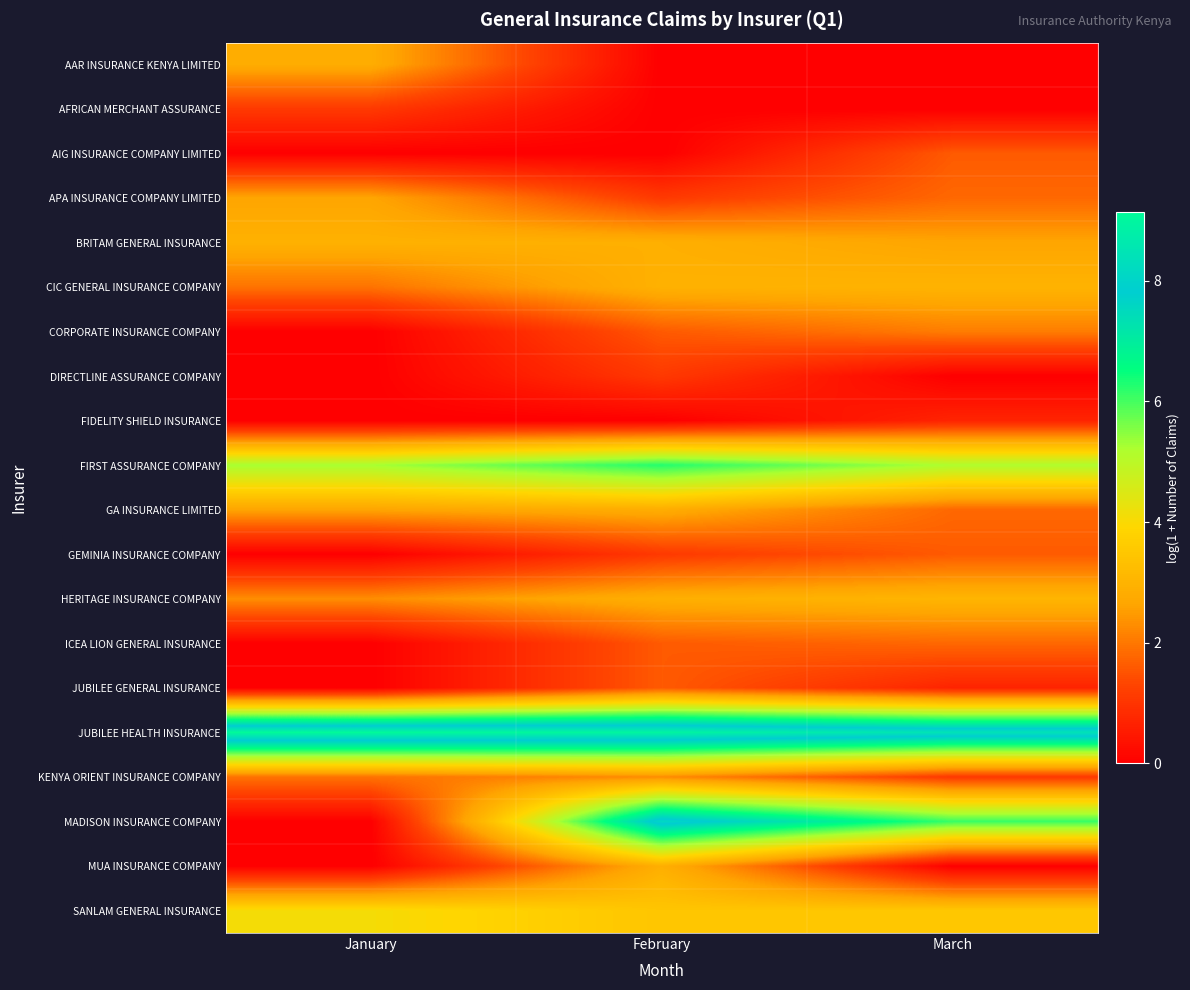

Which series has the widest spread of values?

MADISON INSURANCE COMPANY